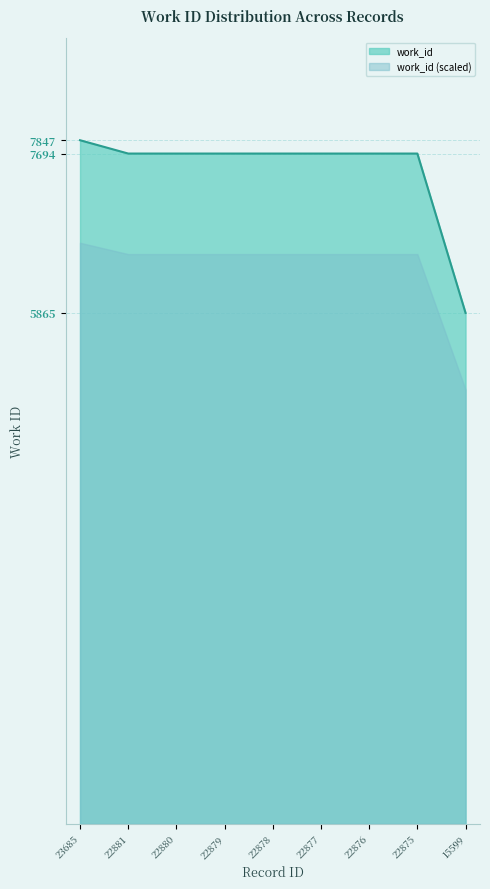

Which category has the highest value across all series?

23685